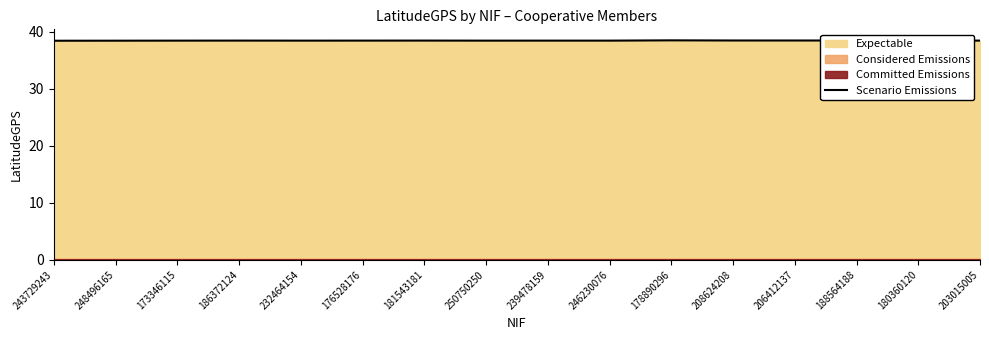

Reading left to right, what are all the values shown in this chart?

243729243=38.5	248496165=38.5	173346115=38.5	186372124=38.5	232464154=38.5	176528176=38.5	181543181=38.5	250750250=38.5	239478159=38.5	246230076=38.5	178890296=38.5	208624208=38.5	206412137=38.5	188564188=38.5	180360120=38.5	203015005=38.5